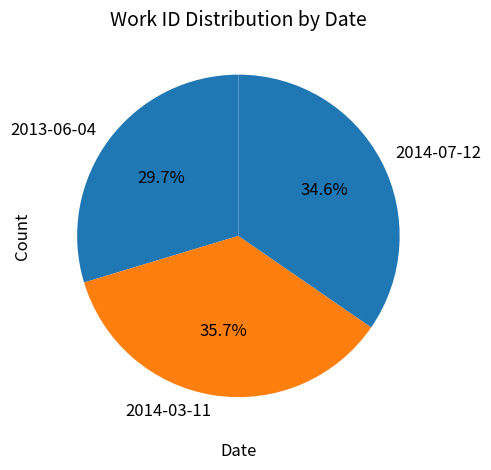

Count the number of slices in the pie.

3